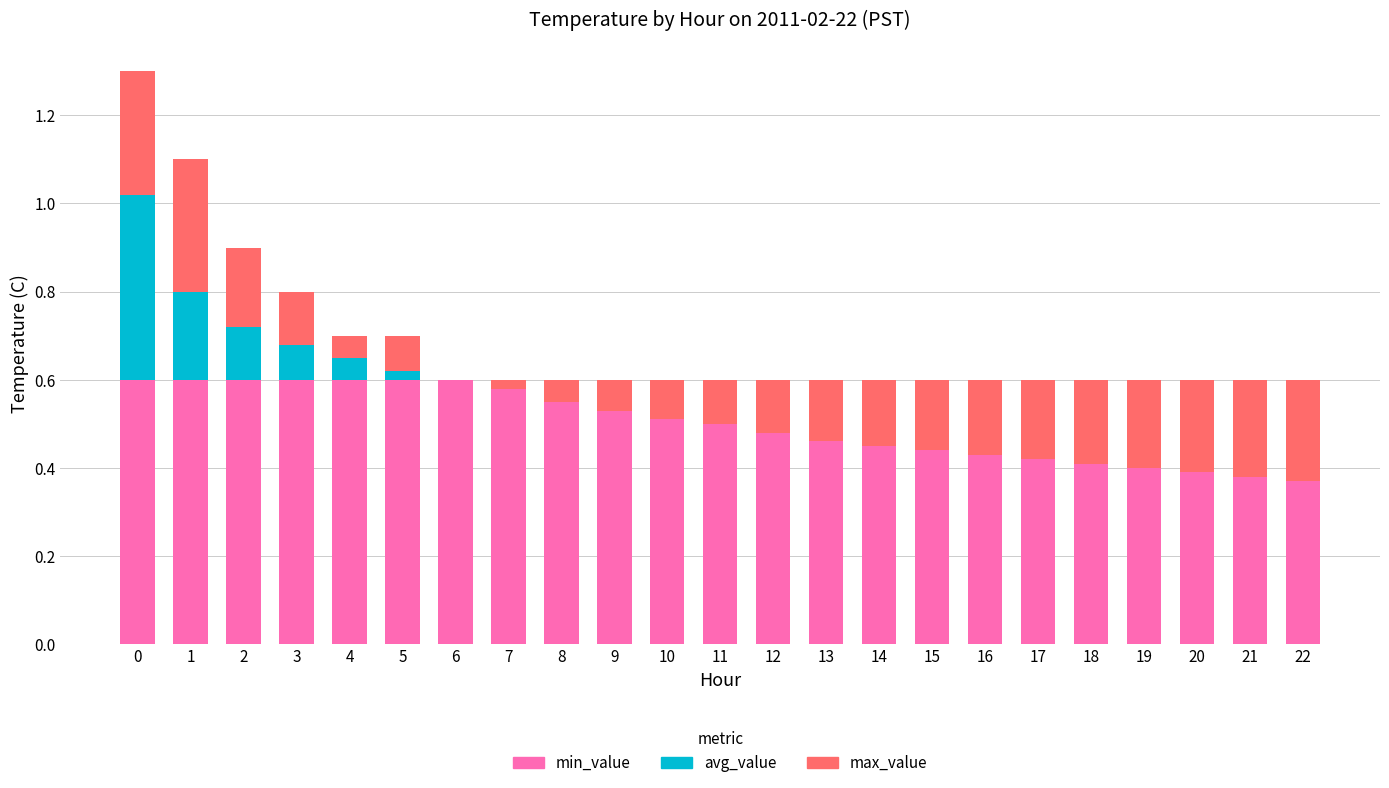

What is the value of the max_value bar at the 15th from the left?

0.1